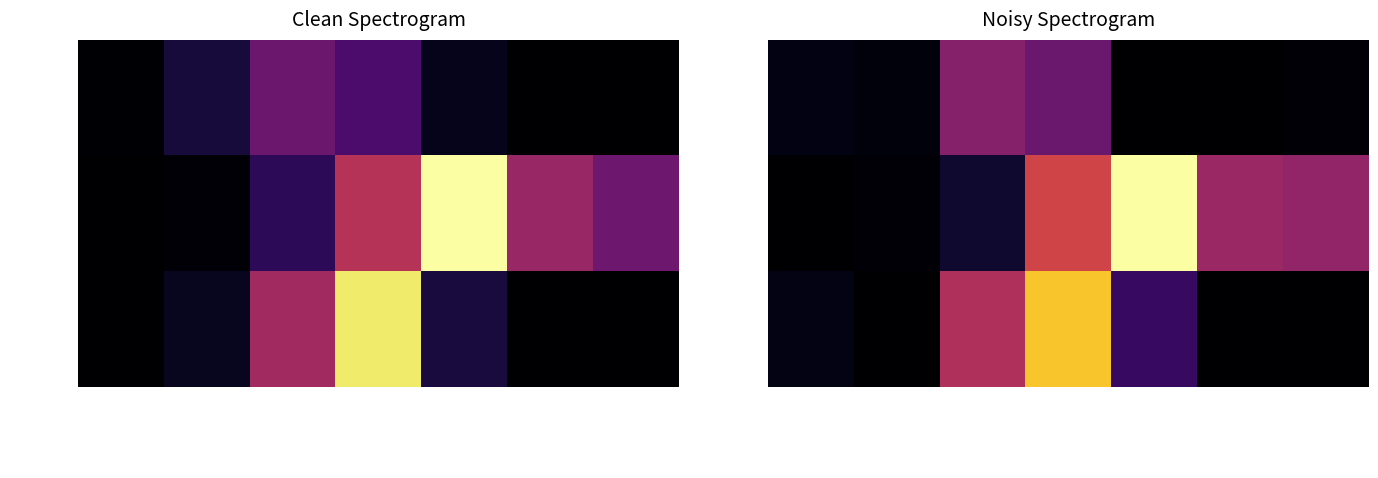

What is the total value across all series at 70/(R:90-F:100)?

1.6